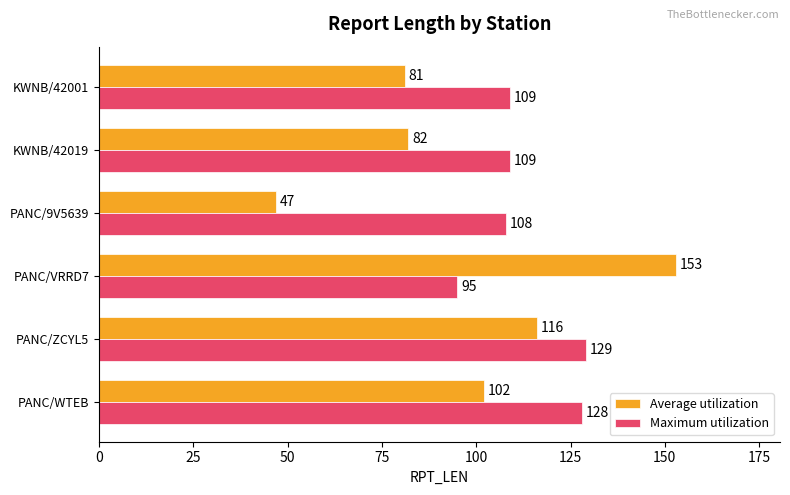

The value of Average utilization at PANC/WTEB is 49. True or false?

False